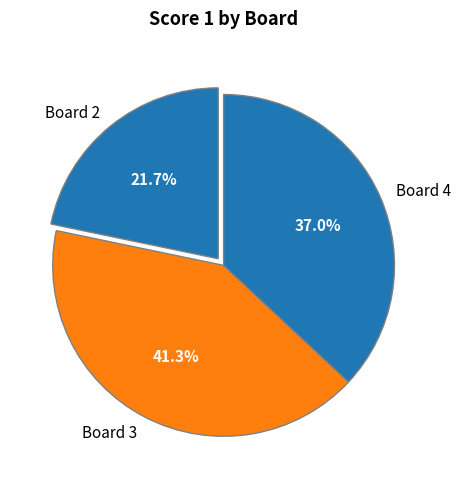

Is there any slice that represents more than half of the pie?

No